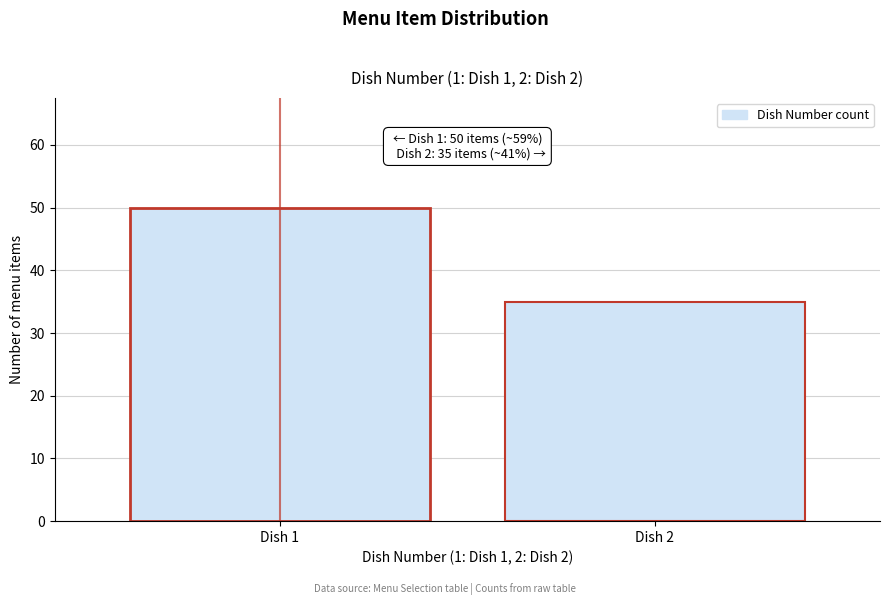

Reading right to left, what are all the values shown in this chart?

Dish 2=35	Dish 1=50